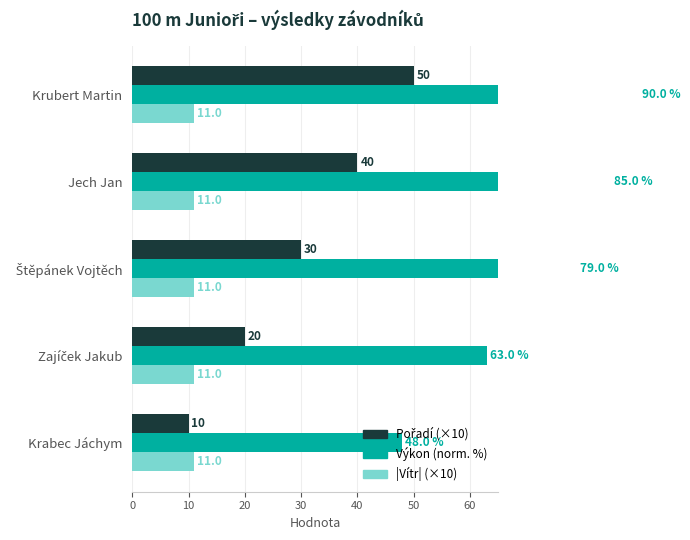

What is the value of the Výkon (norm. %) bar at the 3rd from the left?

79.0